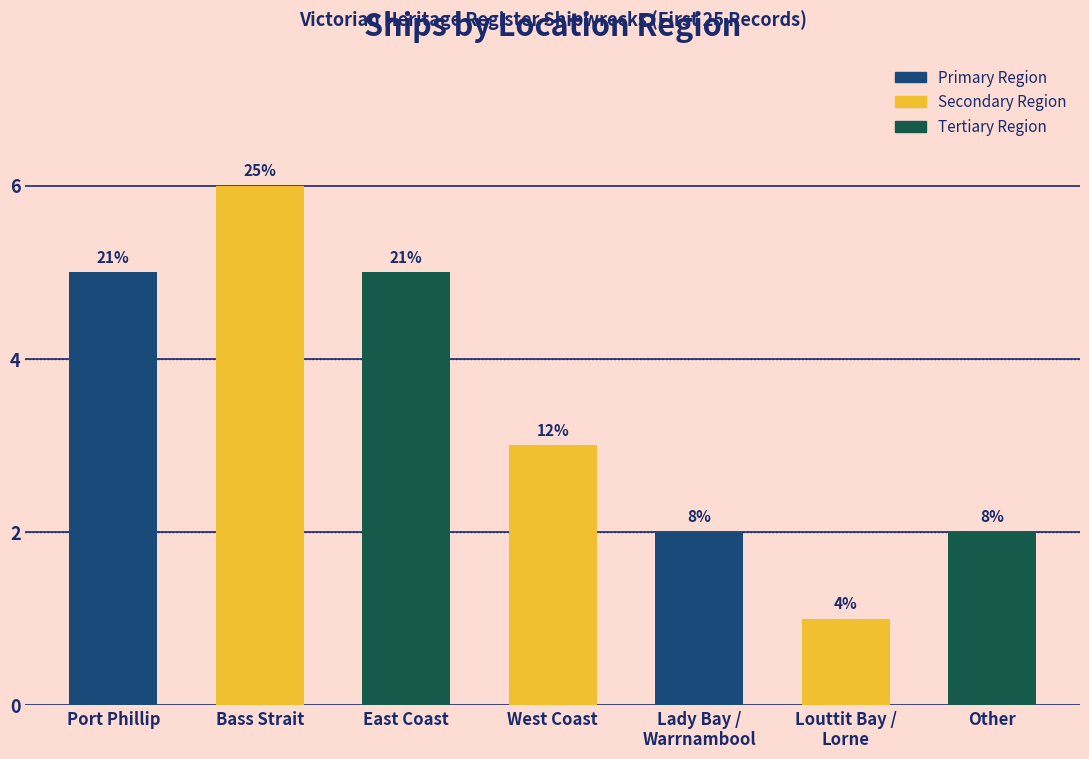

What is the average value?

3